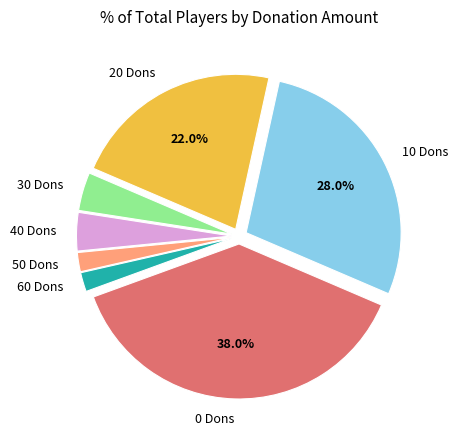

Is there any slice that represents more than half of the pie?

No